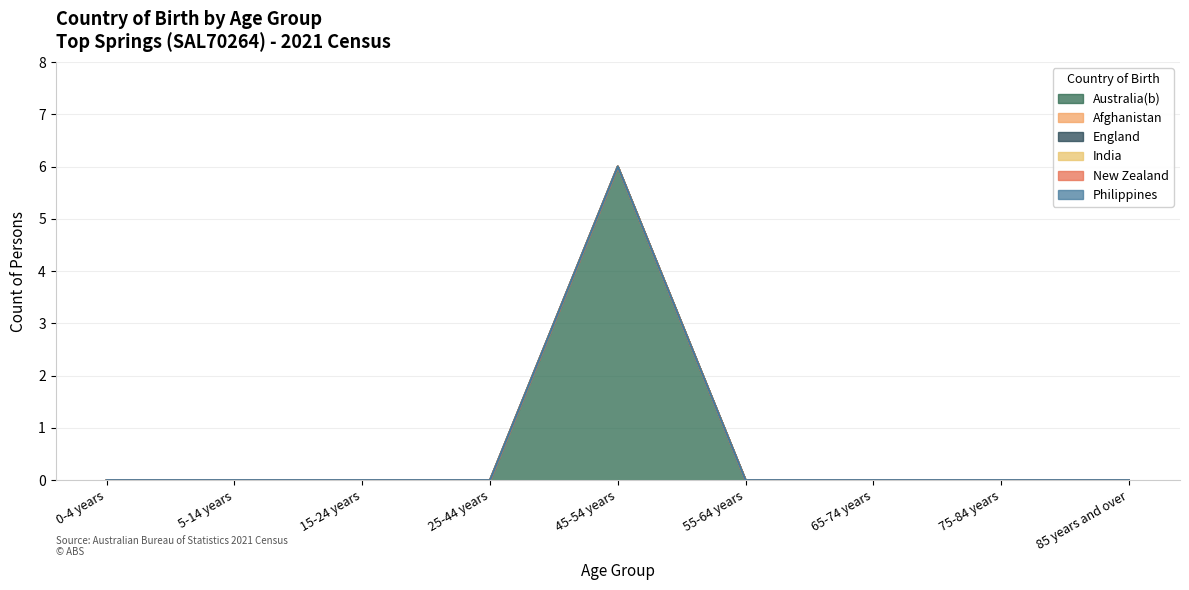

True or false: England and New Zealand intersect in this chart.

False